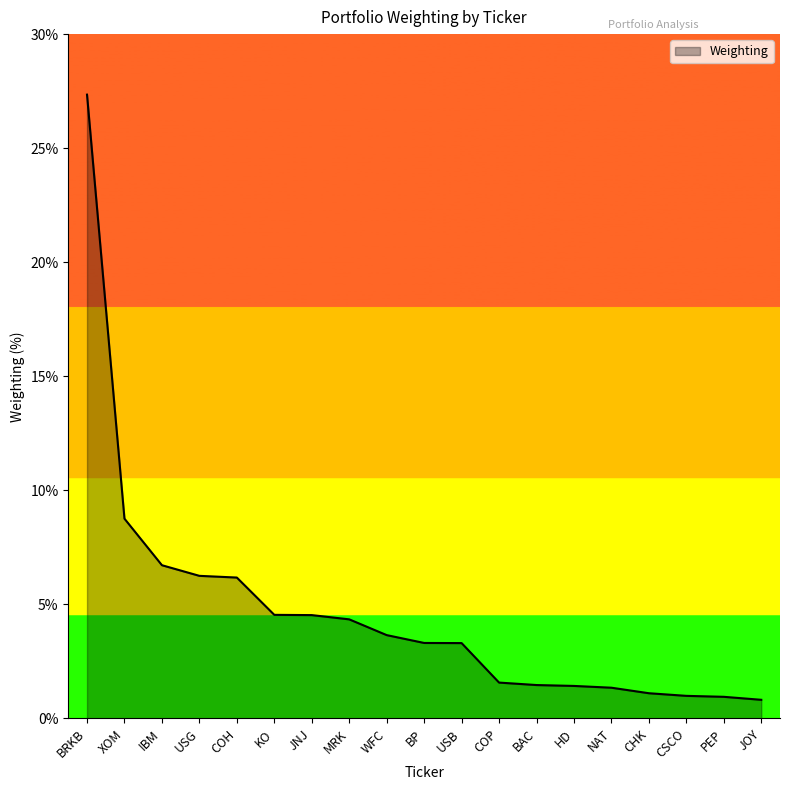

What is the difference between the maximum and minimum values?

26.5